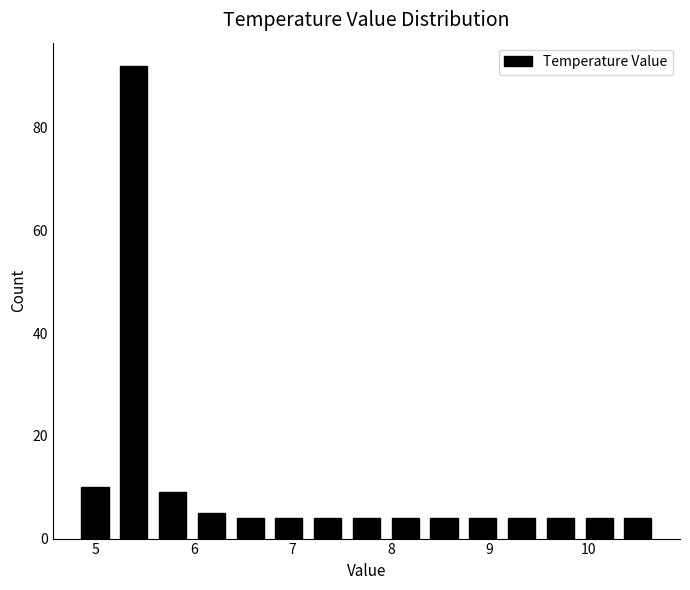

Around what value on the x-axis is the tallest bar? Give the approximate position of its centre, as read against the axis.

5.4